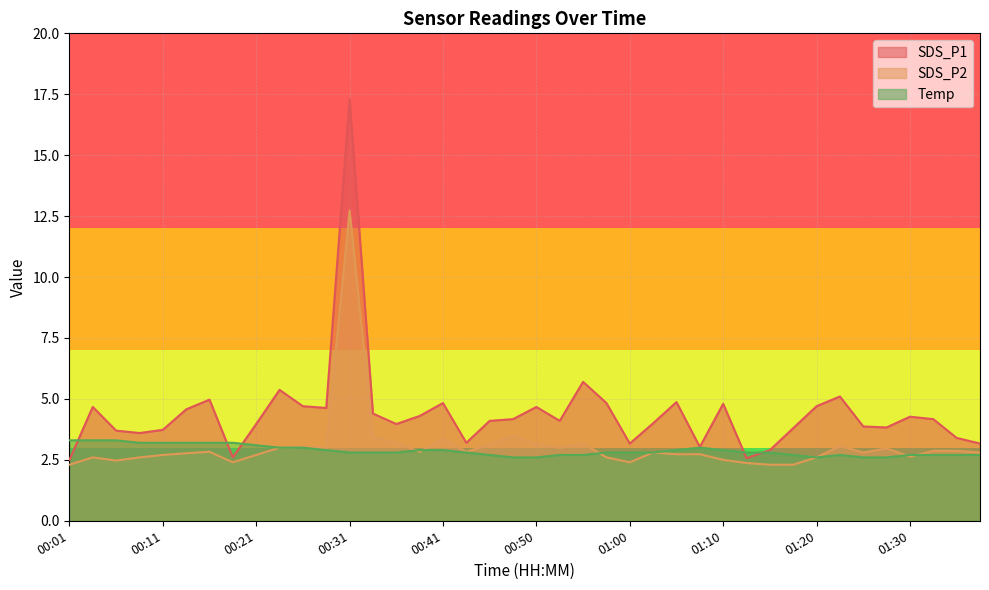

How many lines are shown in the chart?

3